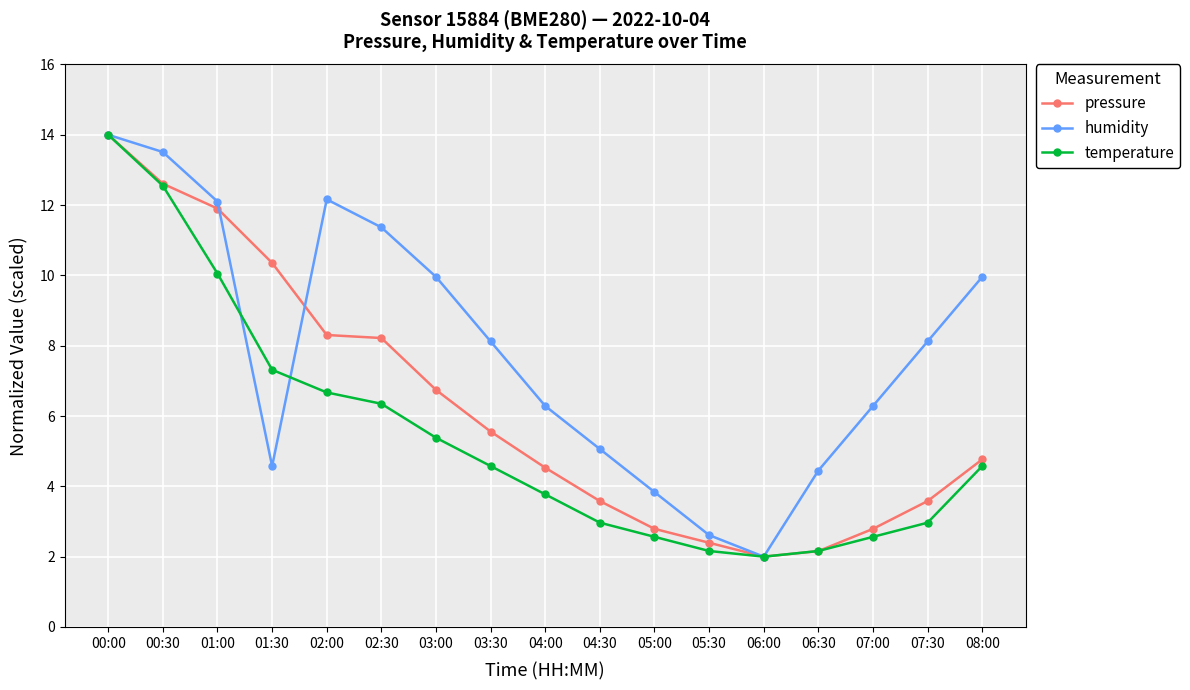

In humidity, how many points are lower than both neighbors (excluding endpoints)?

2